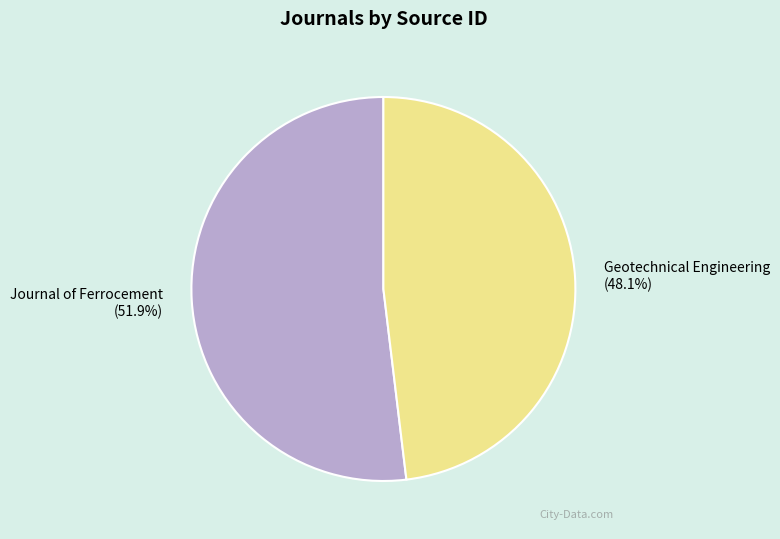

What percentage is the Journal of Ferrocement slice, to the nearest percent?

52%